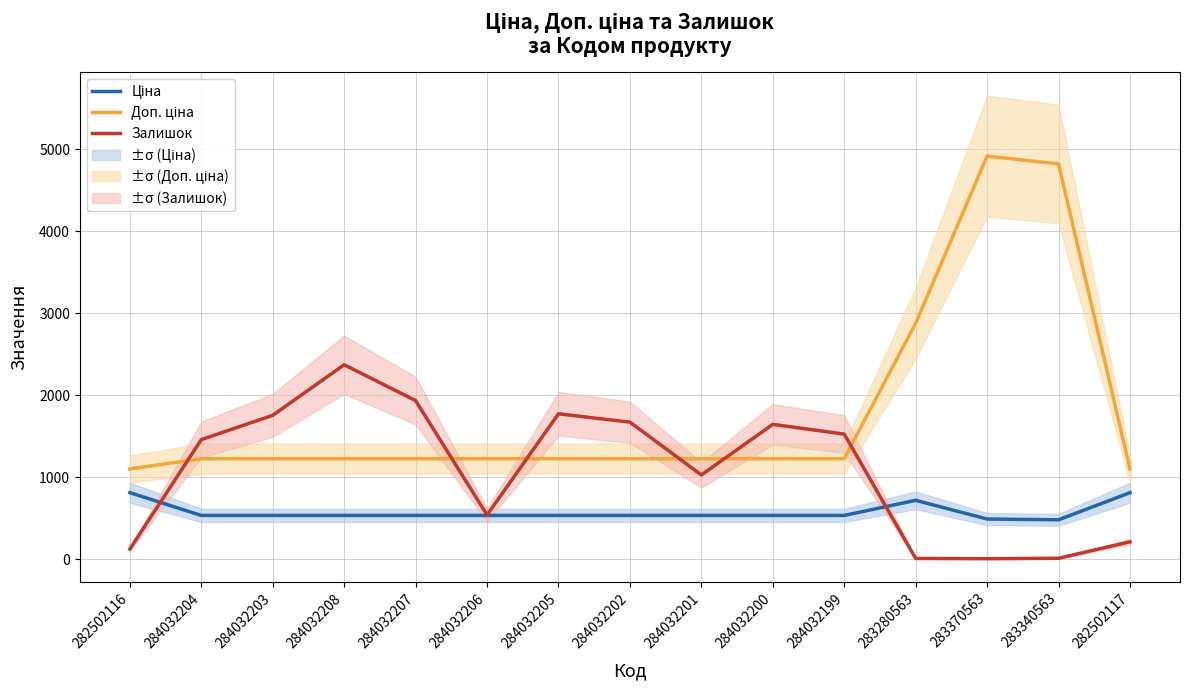

Which series changed the most between 284032205 and 284032200?

Залишок